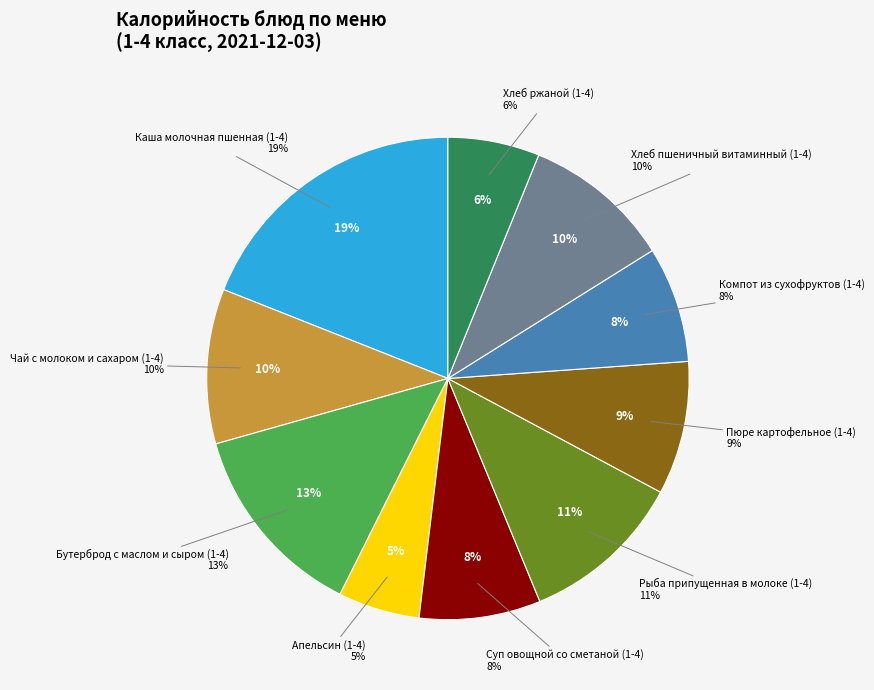

Approximately how many times larger is the value at Суп овощной со сметаной (1-4) compared to Хлеб пшеничный витаминный (1-4)?

0.8